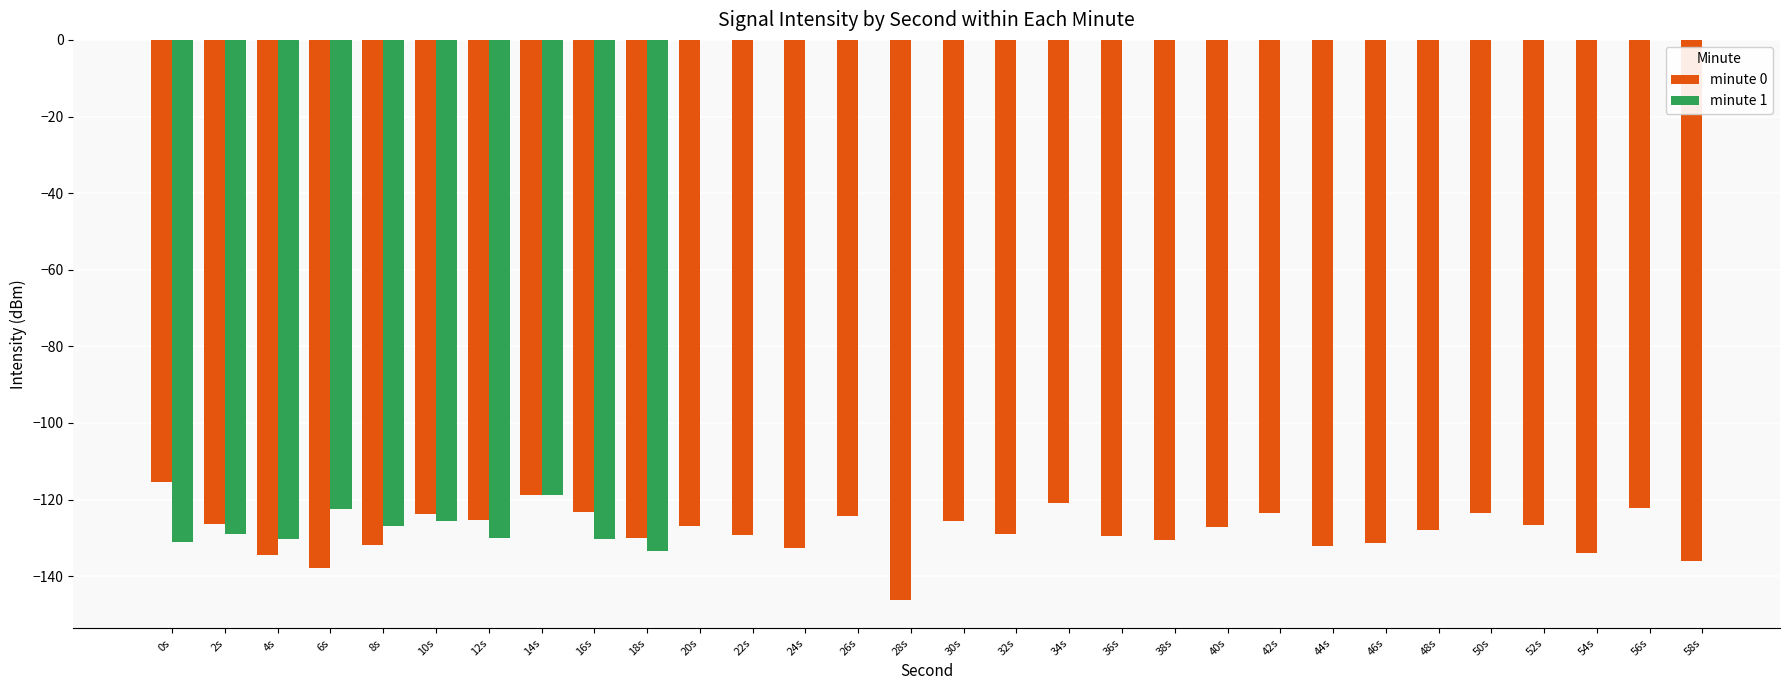

At which category is the sum across all series the highest?

14s